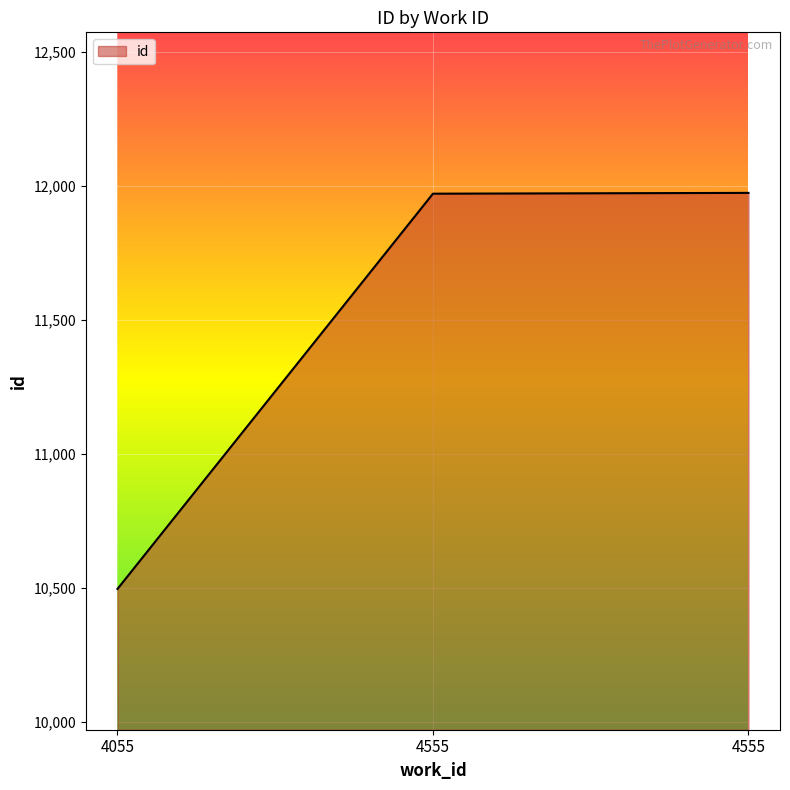

List the labels in order of value, smallest first.

4055, 4555, 4555